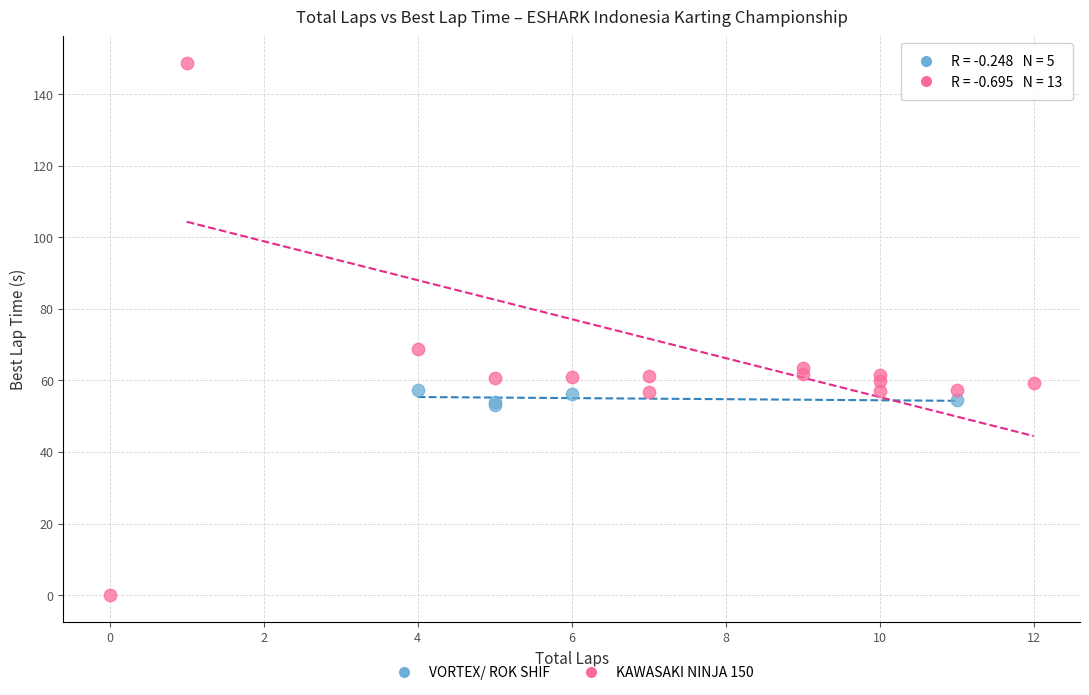

Which series contains the highest Y value?

KAWASAKI NINJA 150